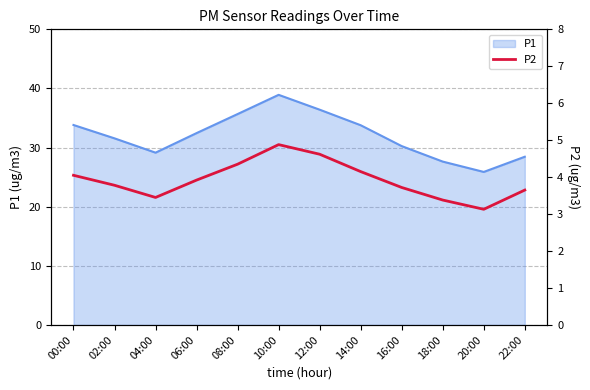

Does the chart have visible grid lines?

Yes